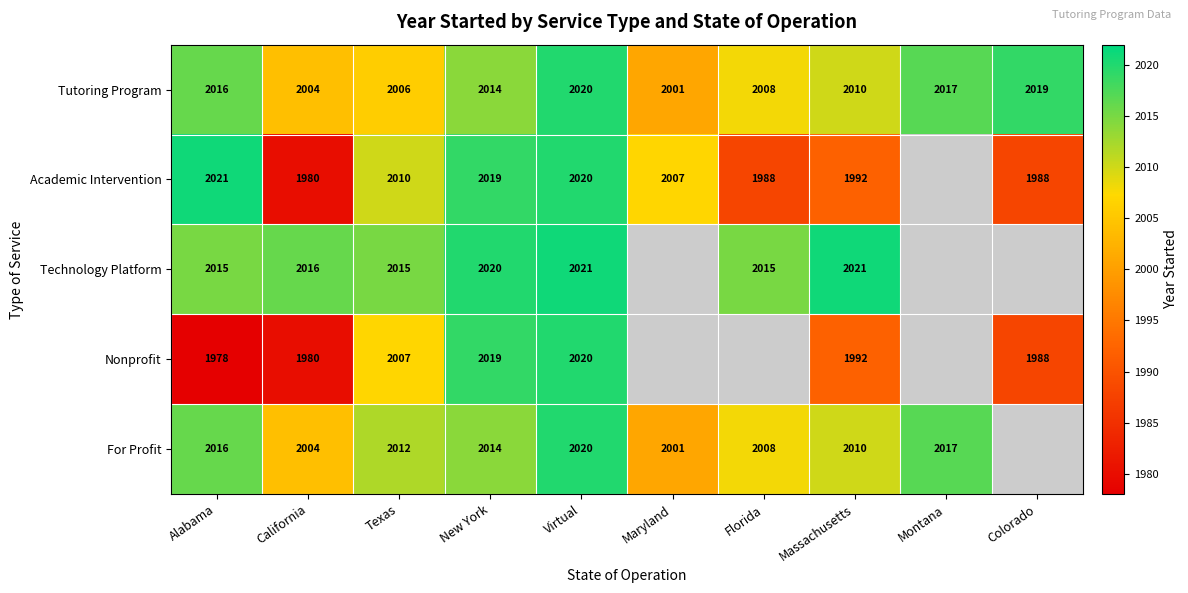

Which category has the lowest value in the Tutoring Program series?

Maryland